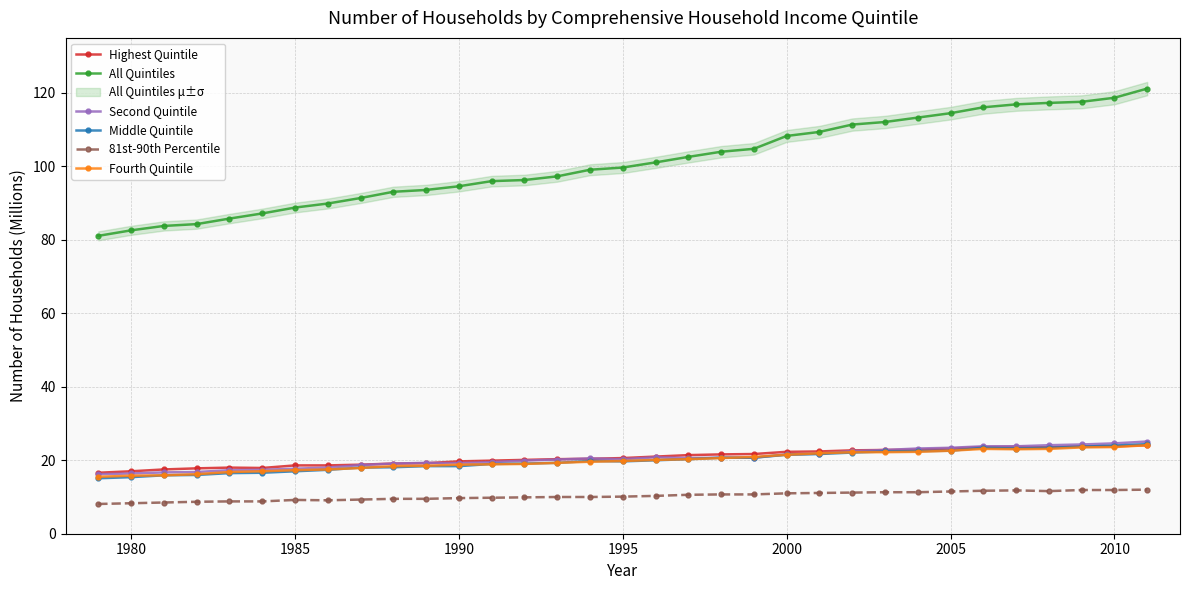

What is the value of the Middle Quintile point at the 14th from the left?

19.1